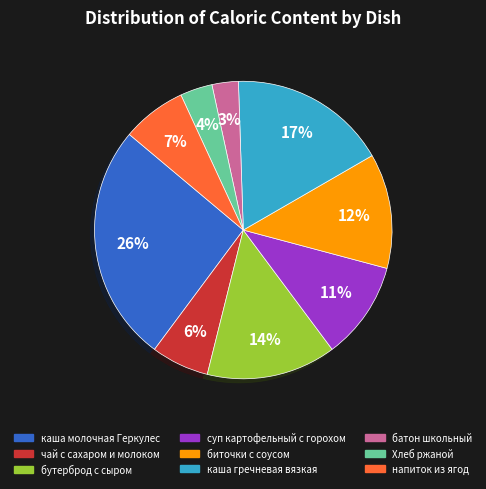

Is there a majority slice in this chart?

No